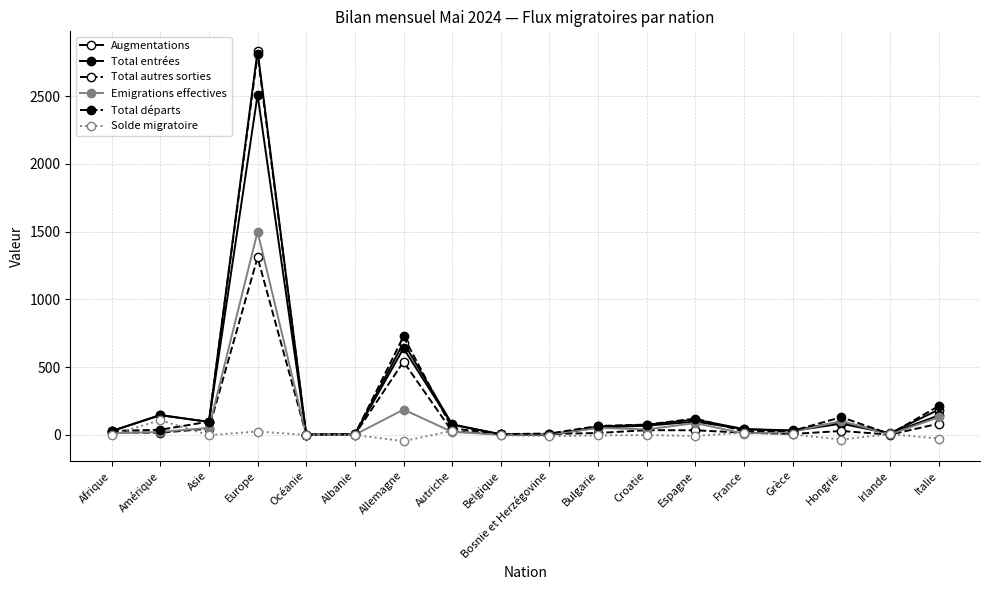

What is the approximate value of Solde migratoire at France?

17